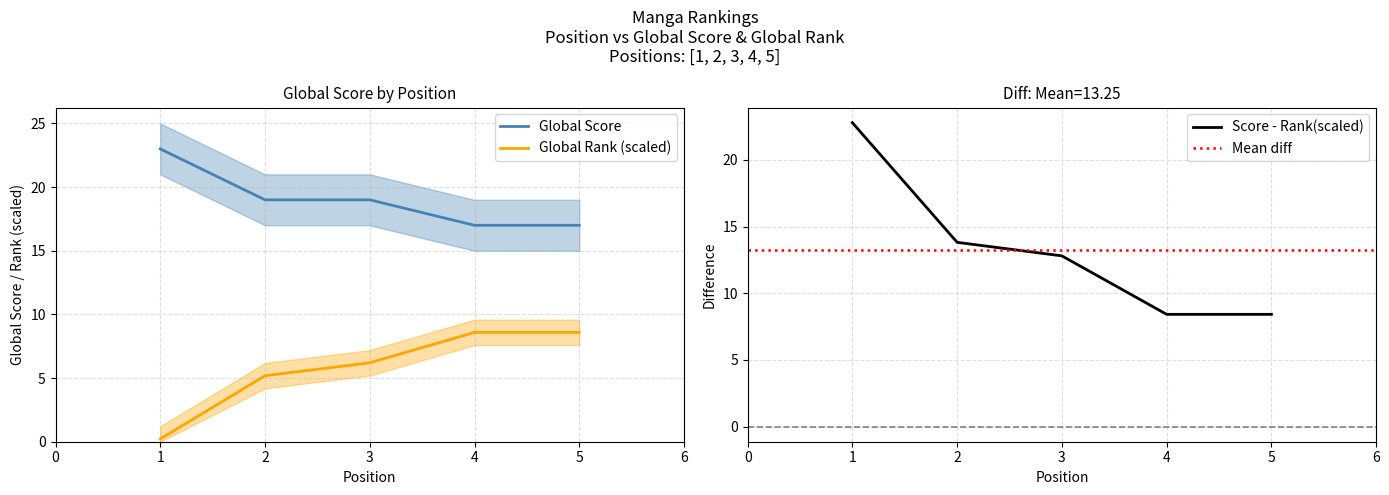

Where does the Global Score series first go above 19?

1